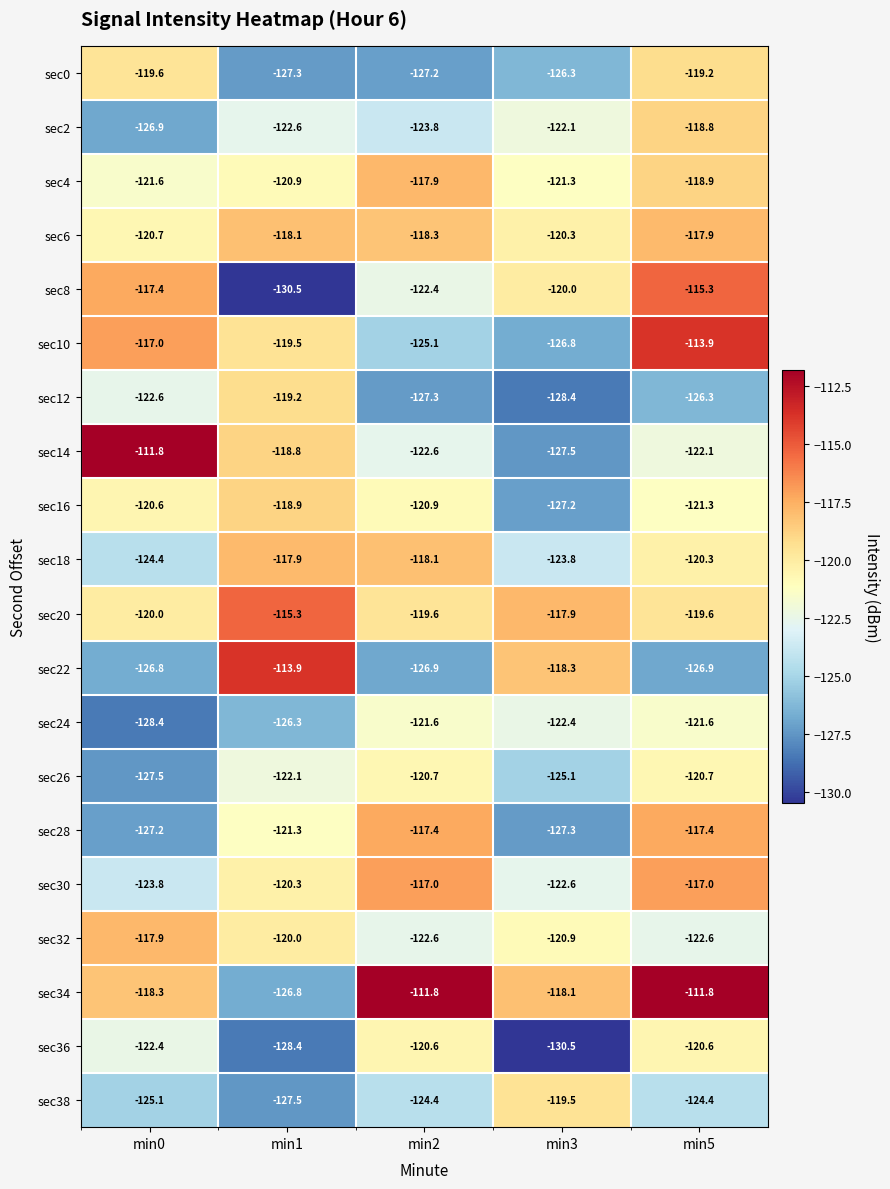

Is it true that sec34 equals -70.9 at min3?

False